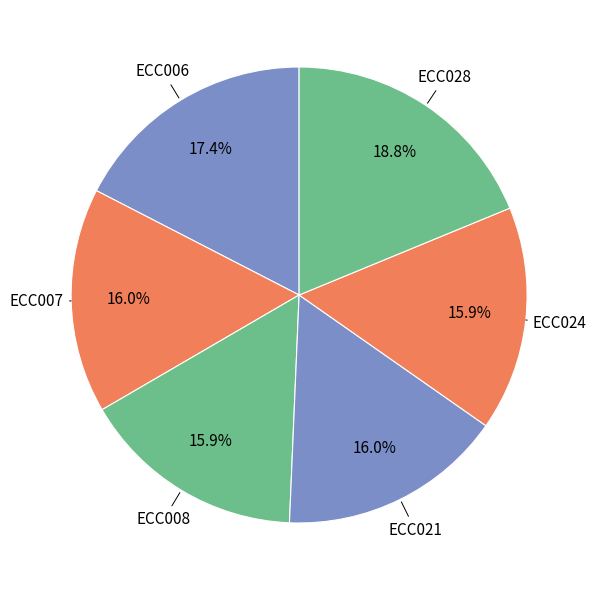

Count the number of slices in the pie.

6